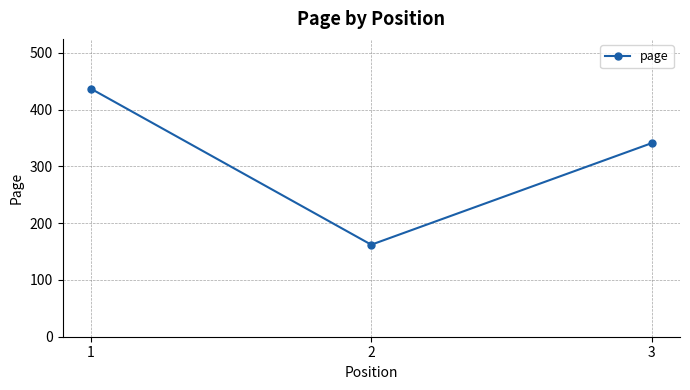

What is the sum of all values?

940